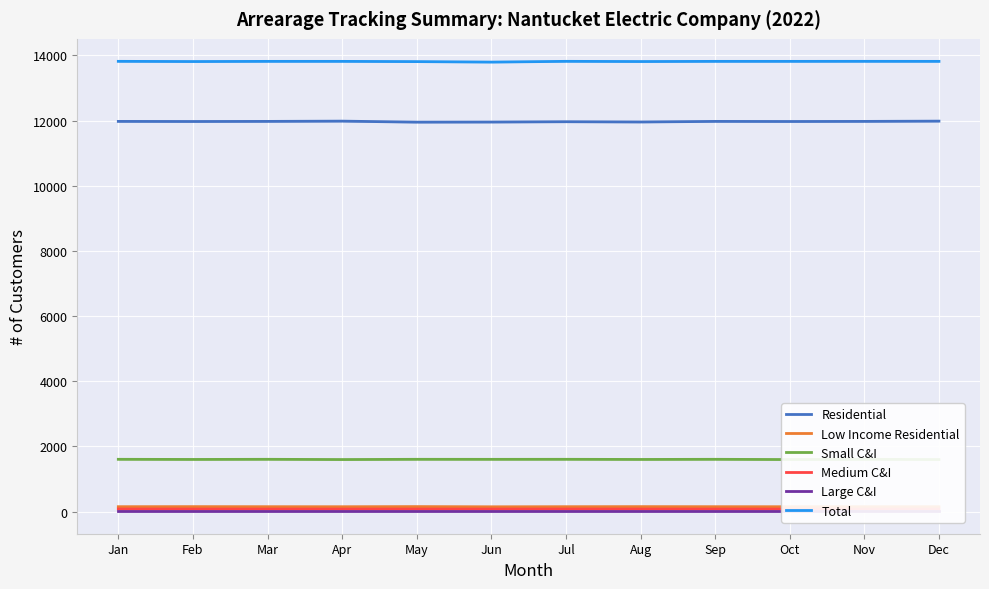

Reading left to right, extract all data points from this chart.

Residential: 11974	11971	11974	11982	11951	11954	11964	11956	11974	11971	11974	11982
Low Income Residential: 150	152	150	149	153	147	150	152	150	149	150	149
Small C&I: 1604	1600	1604	1597	1604	1603	1604	1600	1604	1597	1604	1597
Medium C&I: 78	77	77	77	77	77	78	77	77	77	77	77
Large C&I: 11	11	11	11	11	11	11	11	11	11	11	11
Total: 13817	13811	13816	13816	13809	13794	13817	13811	13816	13816	13817	13816